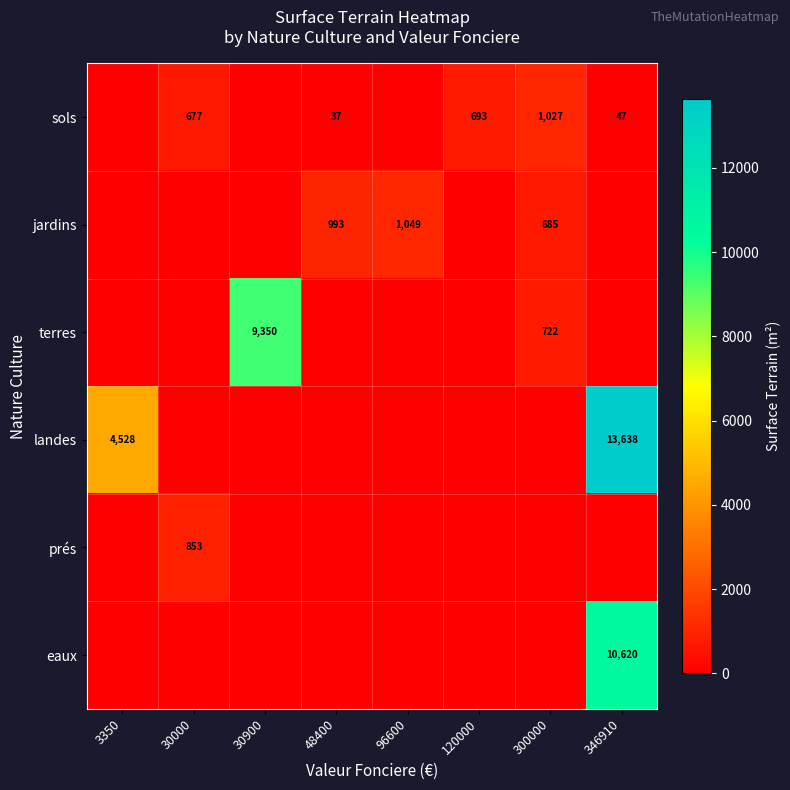

Is it true that jardins equals 915 at 300000?

False